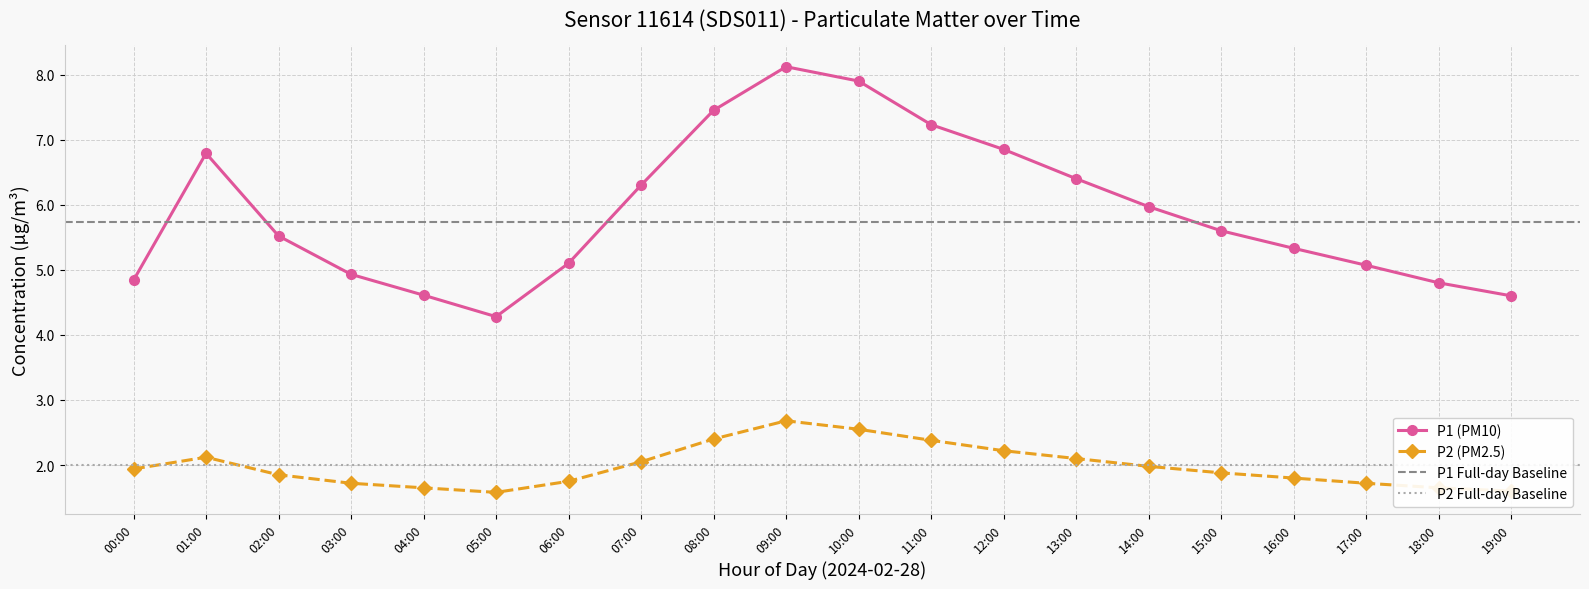

What is the difference between the maximum and minimum values in the P1 (PM10) series?

3.8